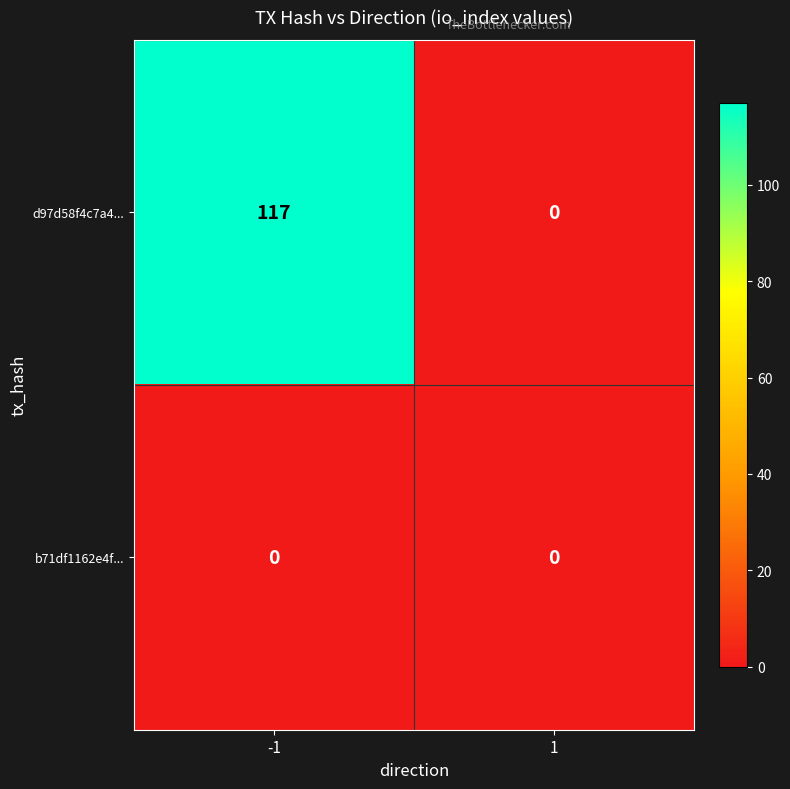

Which series changed the most between -1 and 1?

d97d58f4c7a4...